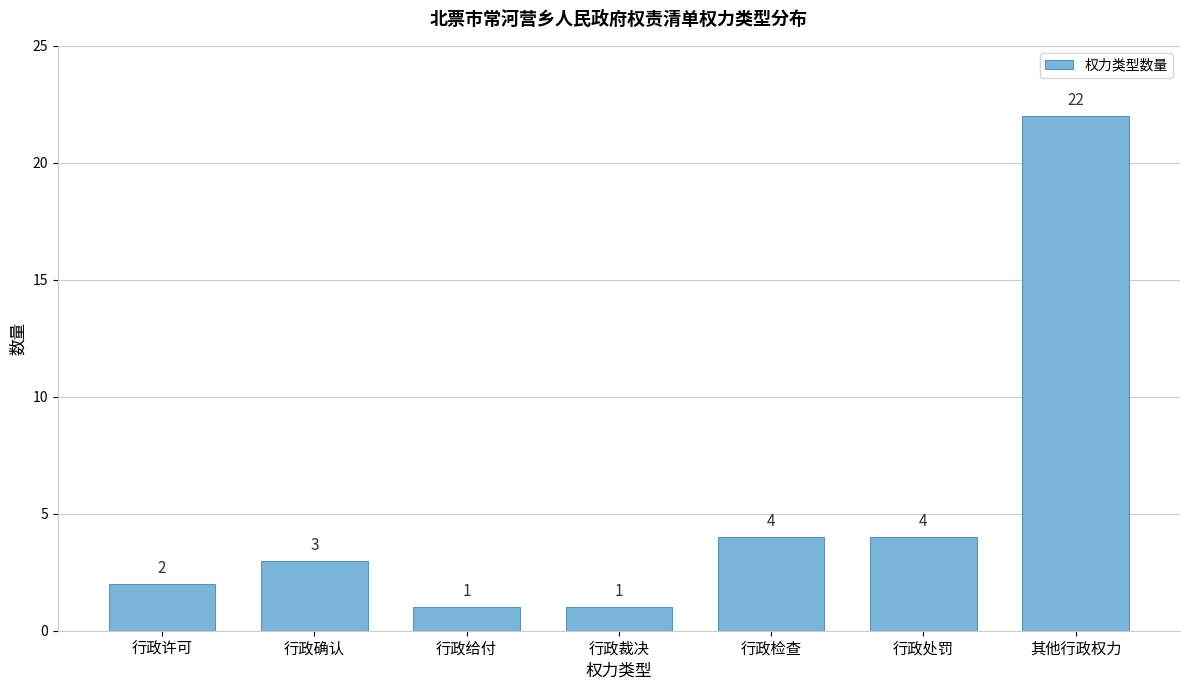

Reading right to left, extract all data points from this chart.

22	4	4	1	1	3	2